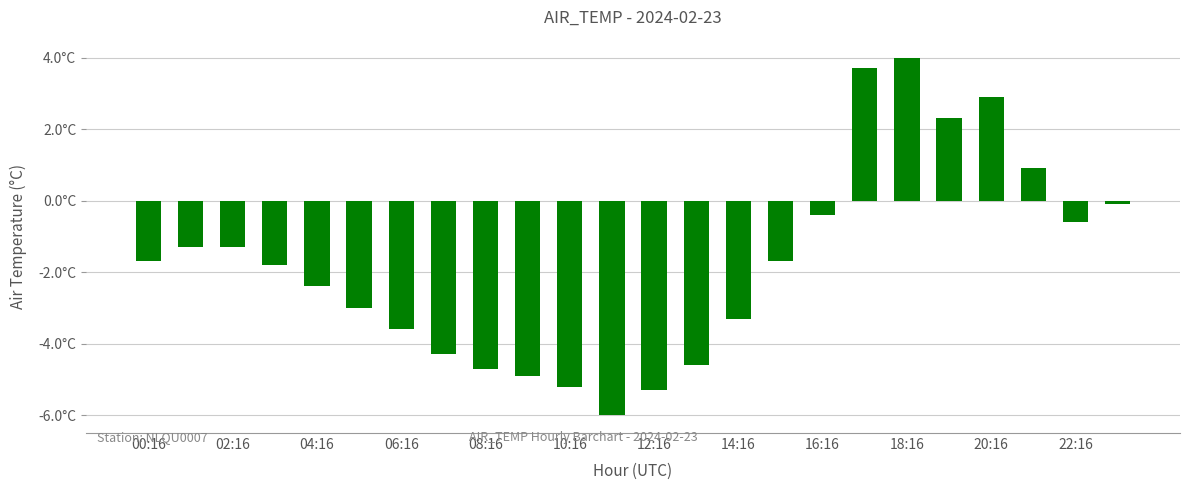

What is the average value?

-1.8